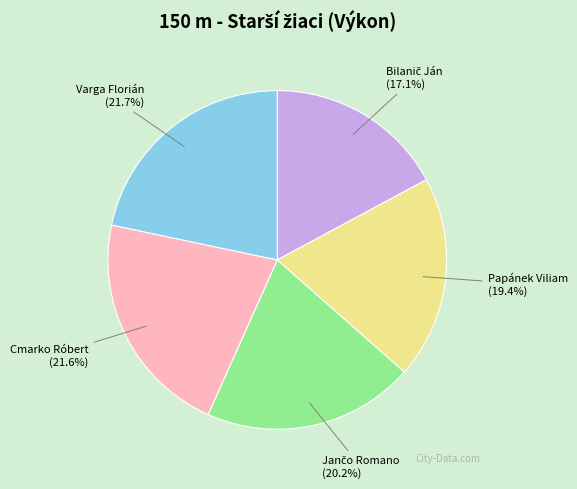

Is there a majority slice in this chart?

No